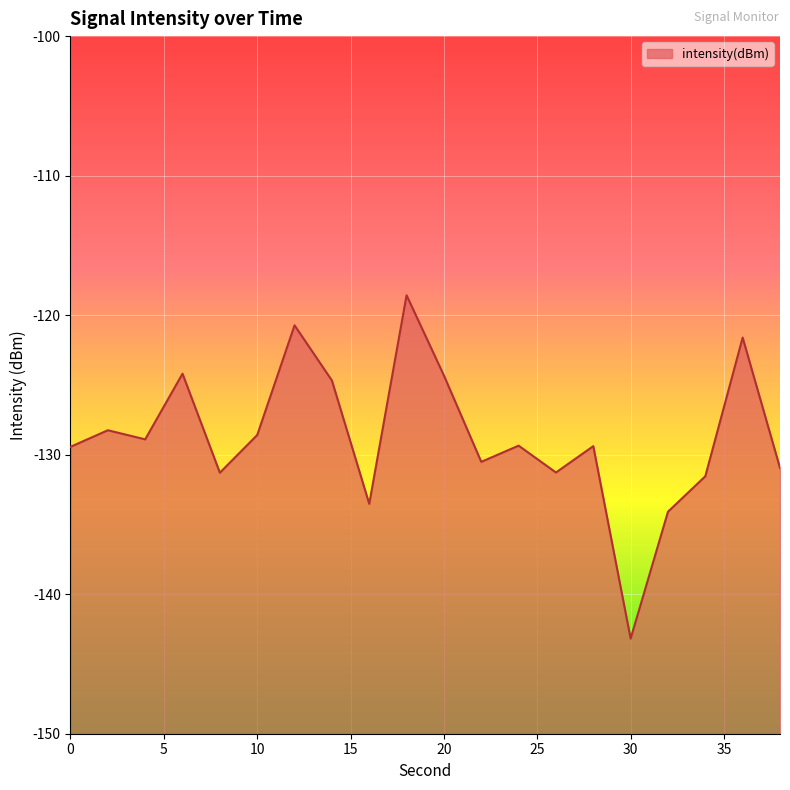

Rank the categories by value from lowest to highest.

30, 32, 16, 34, 8, 26, 38, 22, 0, 28, 24, 4, 10, 2, 14, 20, 6, 36, 12, 18